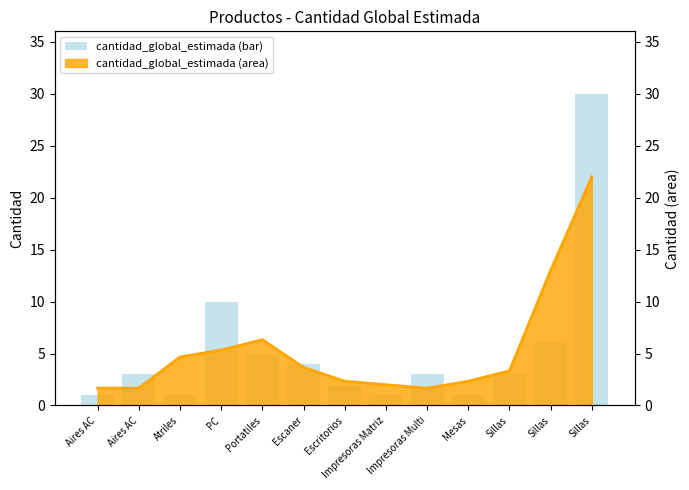

What is the value of the 7th bar from the left?

2